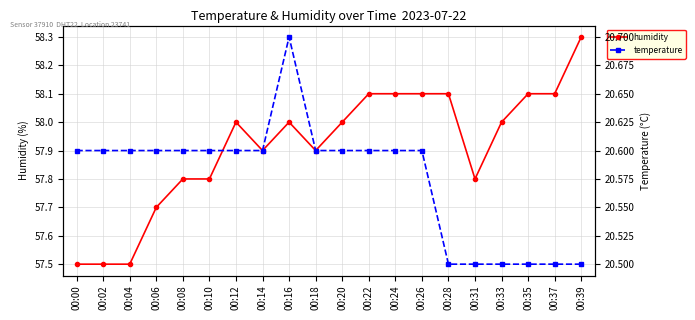

What is the lowest value of the humidity series?

57.5